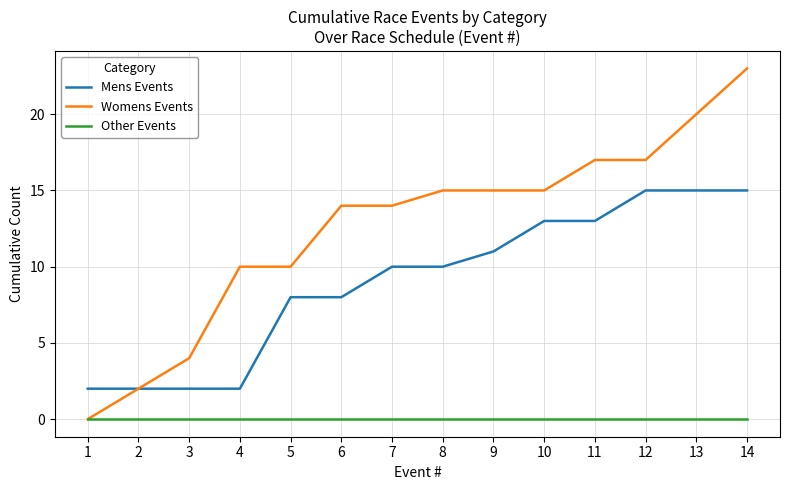

What is the total value across all series at 4?

12